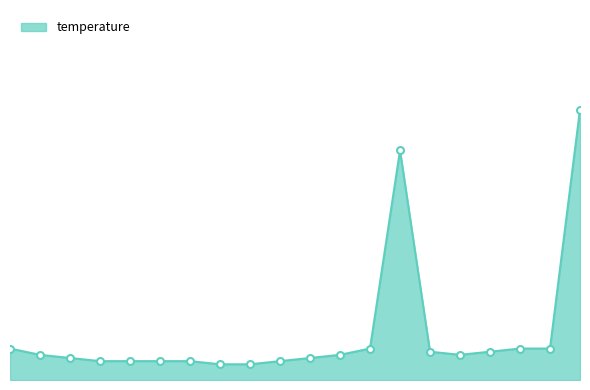

Which category has the highest value across all series?

07:39